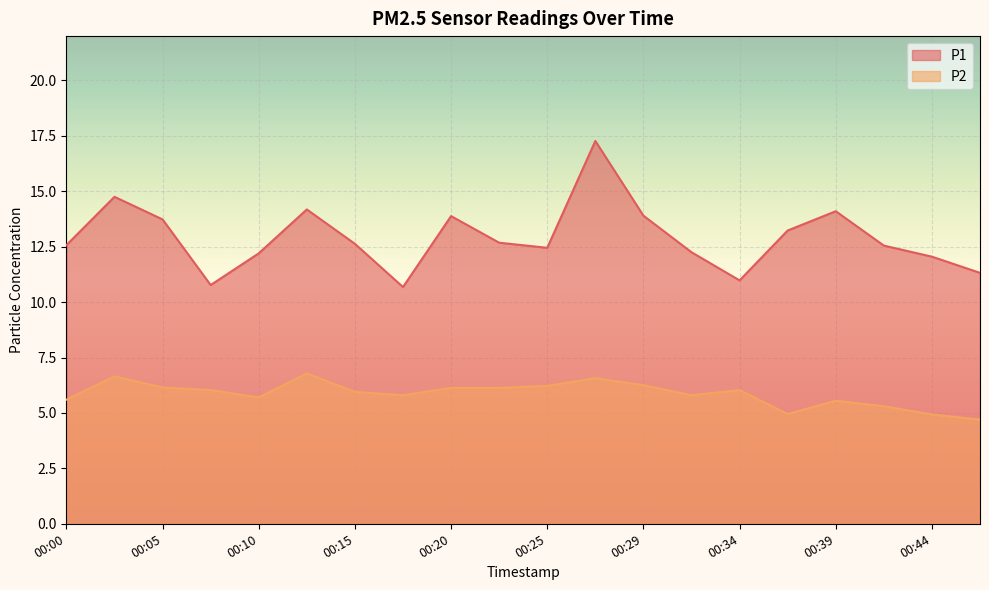

At which category does P1 reach its first local peak?

00:03